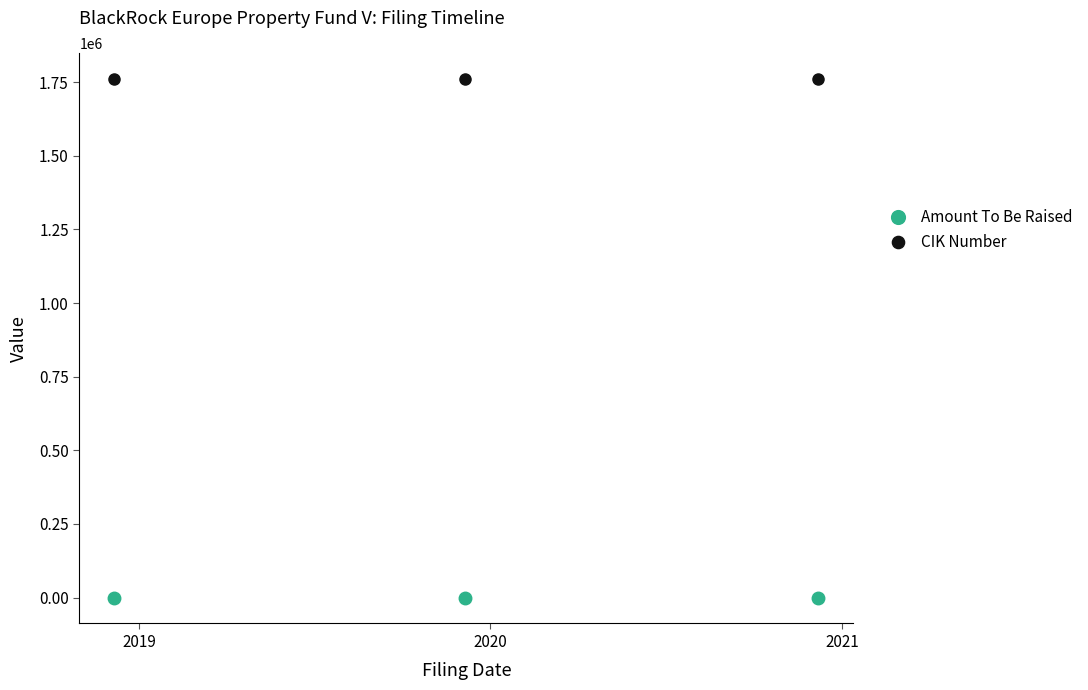

What are all the series names shown in the legend?

Amount To Be Raised, CIK Number